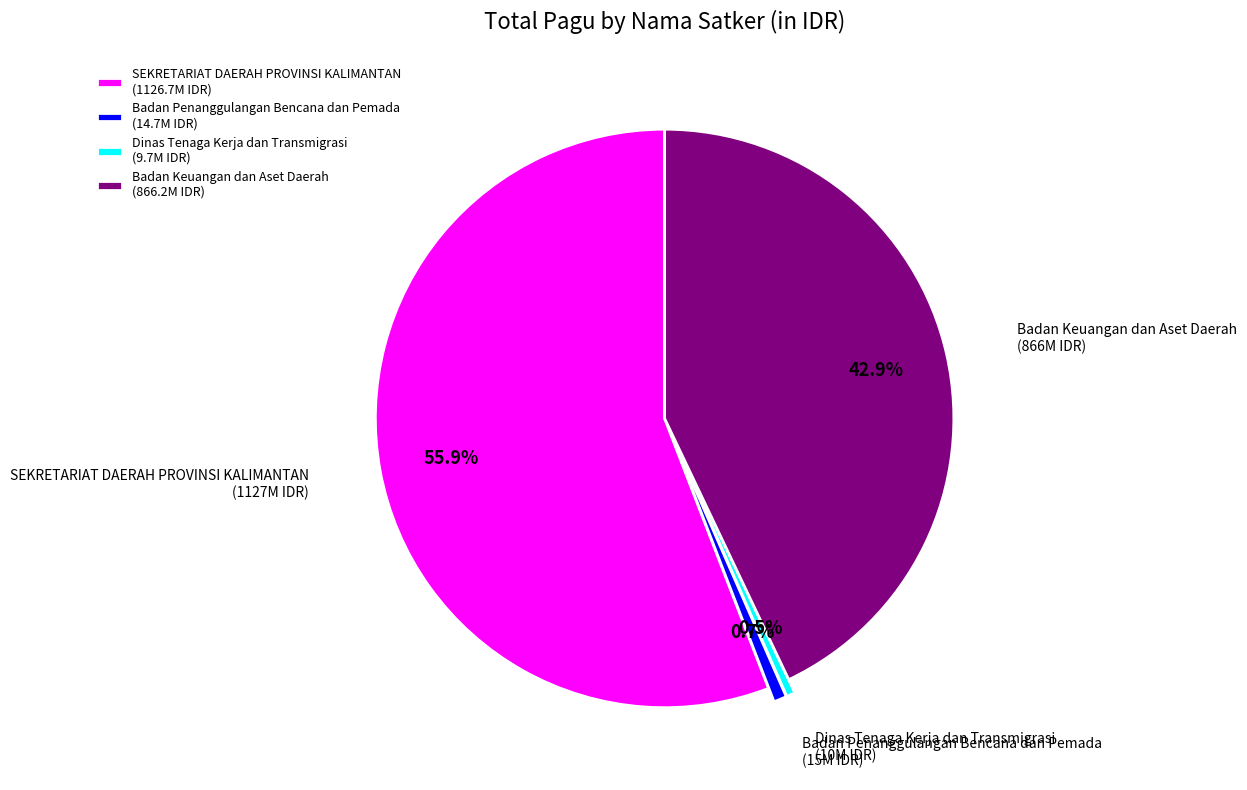

Which has a higher value, SEKRETARIAT DAERAH PROVINSI KALIMANTAN or Badan Keuangan dan Aset Daerah?

SEKRETARIAT DAERAH PROVINSI KALIMANTAN